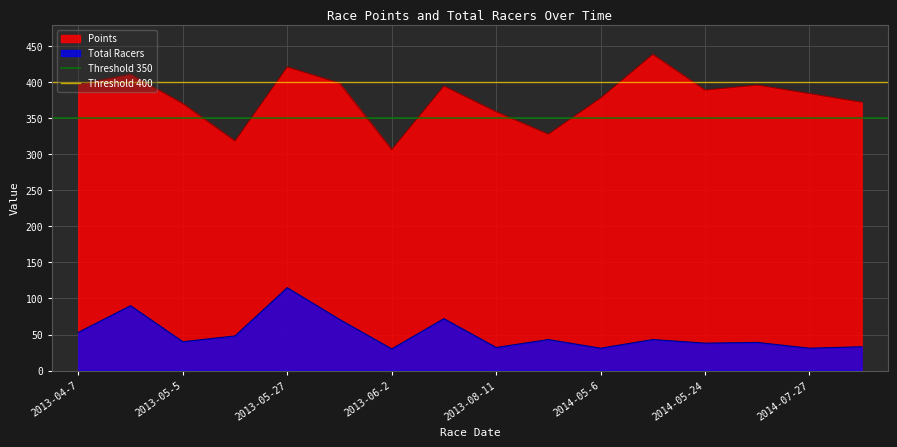

True or false: Total Racers and Points intersect in this chart.

False